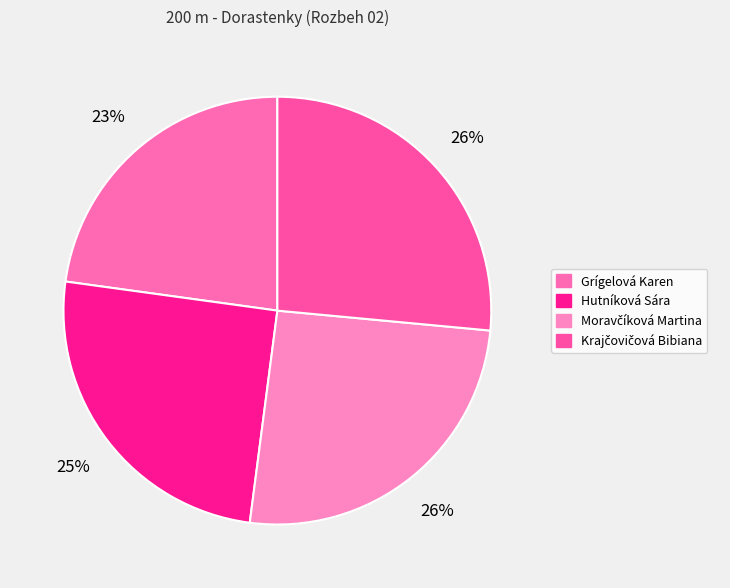

To the nearest percent, what percentage of the pie is Krajčovičová Bibiana?

26%